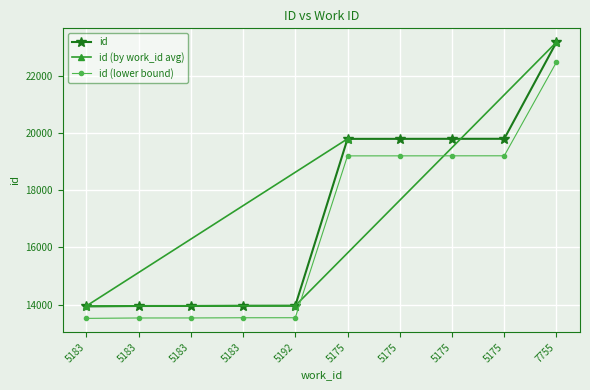

List the labels in order of value, smallest first.

5183, 5183, 5183, 5183, 5192, 5175, 5175, 5175, 5175, 7755